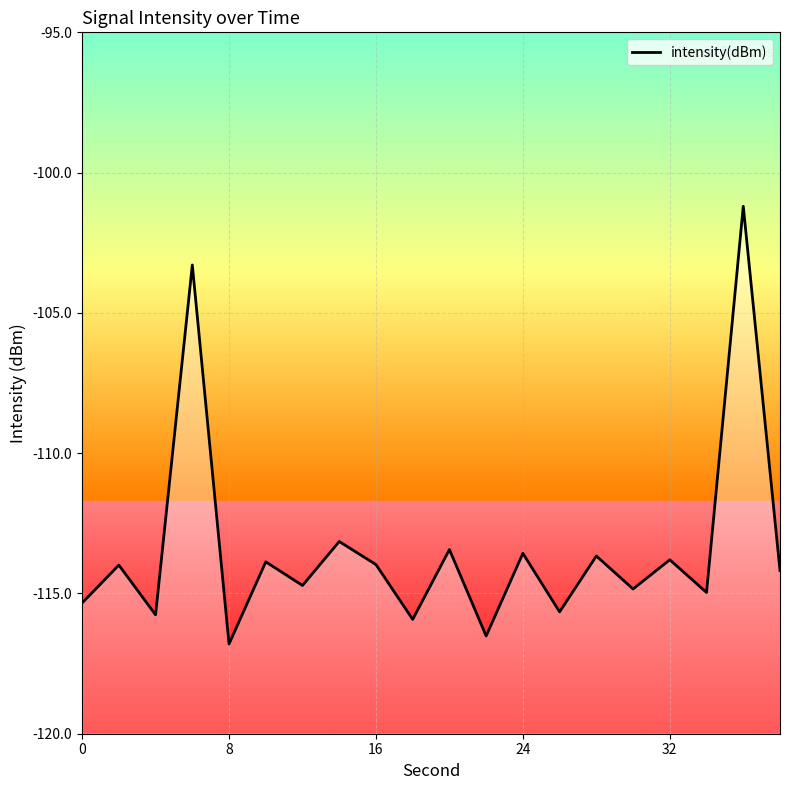

How many data points are less than -113?

18